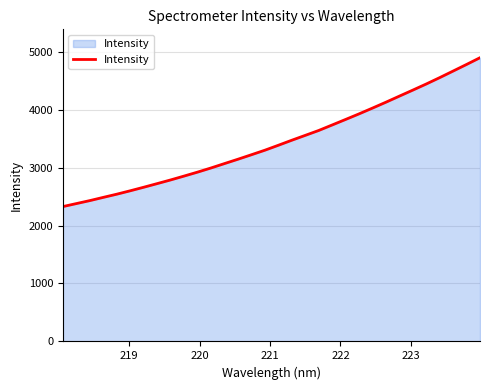

What is the greatest value displayed?

4895.1